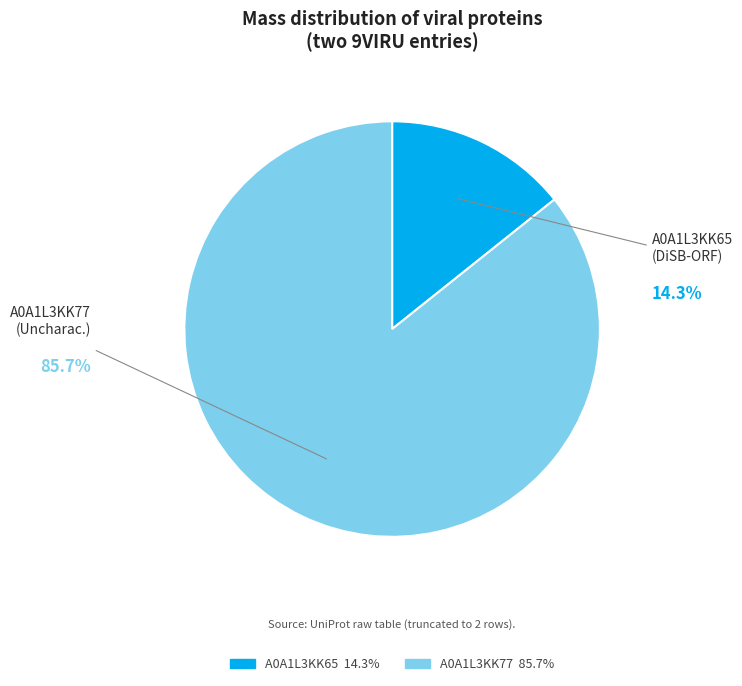

Is there any slice that represents more than half of the pie?

Yes